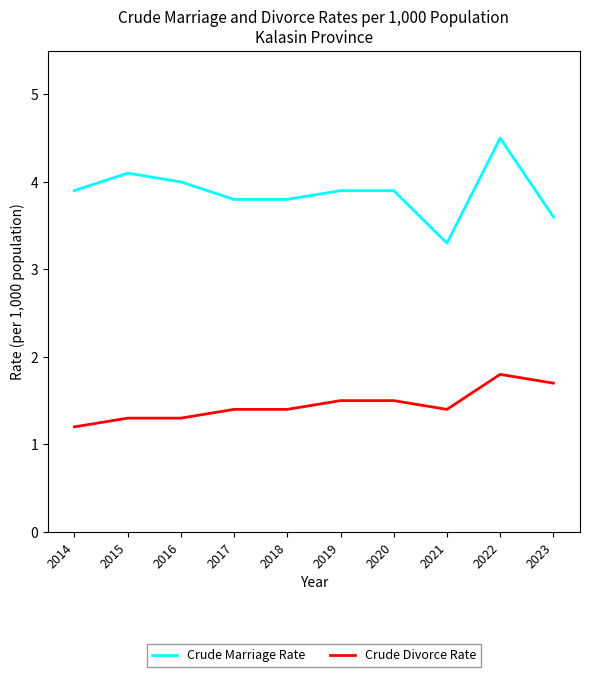

How many series are shown in this chart?

2